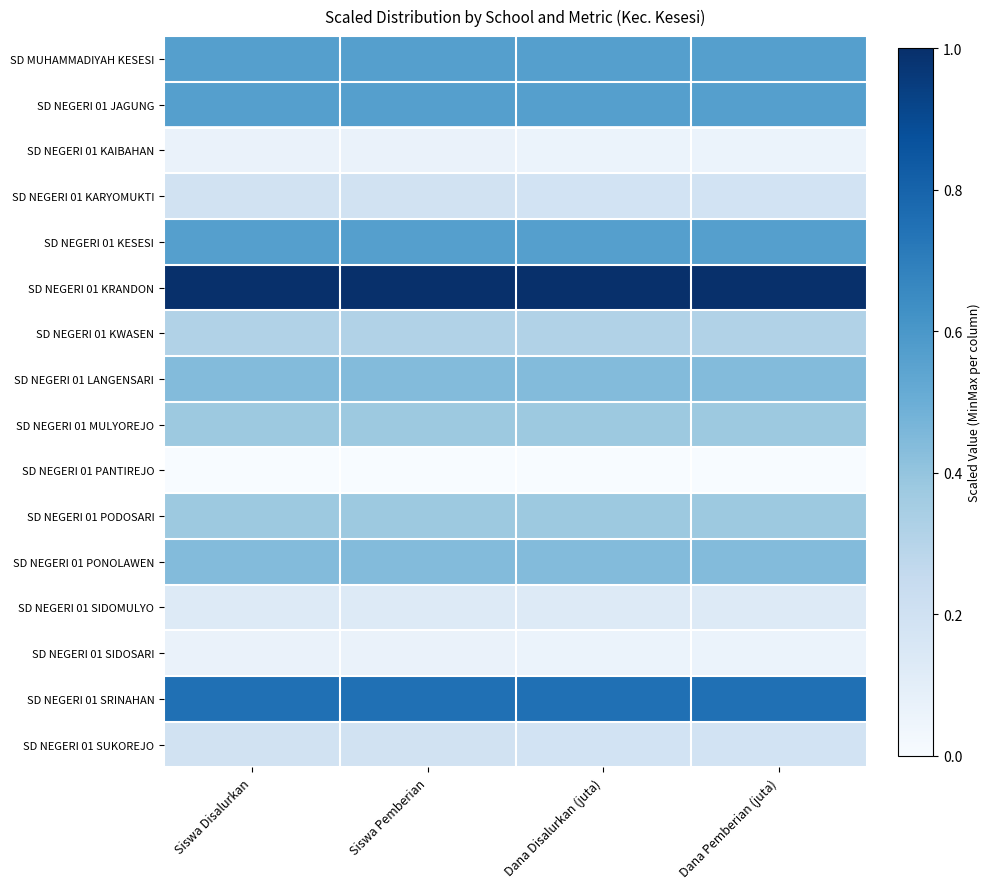

Reading left to right, extract all data points from this chart.

SD MUHAMMADIYAH KESESI: Siswa Disalurkan=0.6	Siswa Pemberian=0.6	Dana Disalurkan (juta)=0.6	Dana Pemberian (juta)=0.6
SD NEGERI 01 JAGUNG: Siswa Disalurkan=0.6	Siswa Pemberian=0.6	Dana Disalurkan (juta)=0.6	Dana Pemberian (juta)=0.6
SD NEGERI 01 KAIBAHAN: Siswa Disalurkan=0.1	Siswa Pemberian=0.1	Dana Disalurkan (juta)=0.1	Dana Pemberian (juta)=0.1
SD NEGERI 01 KARYOMUKTI: Siswa Disalurkan=0.2	Siswa Pemberian=0.2	Dana Disalurkan (juta)=0.2	Dana Pemberian (juta)=0.2
SD NEGERI 01 KESESI: Siswa Disalurkan=0.6	Siswa Pemberian=0.6	Dana Disalurkan (juta)=0.6	Dana Pemberian (juta)=0.6
SD NEGERI 01 KRANDON: Siswa Disalurkan=1.0	Siswa Pemberian=1.0	Dana Disalurkan (juta)=1.0	Dana Pemberian (juta)=1.0
SD NEGERI 01 KWASEN: Siswa Disalurkan=0.3	Siswa Pemberian=0.3	Dana Disalurkan (juta)=0.3	Dana Pemberian (juta)=0.3
SD NEGERI 01 LANGENSARI: Siswa Disalurkan=0.4	Siswa Pemberian=0.4	Dana Disalurkan (juta)=0.4	Dana Pemberian (juta)=0.4
SD NEGERI 01 MULYOREJO: Siswa Disalurkan=0.4	Siswa Pemberian=0.4	Dana Disalurkan (juta)=0.4	Dana Pemberian (juta)=0.4
SD NEGERI 01 PANTIREJO: Siswa Disalurkan=0.0	Siswa Pemberian=0.0	Dana Disalurkan (juta)=0.0	Dana Pemberian (juta)=0.0
SD NEGERI 01 PODOSARI: Siswa Disalurkan=0.4	Siswa Pemberian=0.4	Dana Disalurkan (juta)=0.4	Dana Pemberian (juta)=0.4
SD NEGERI 01 PONOLAWEN: Siswa Disalurkan=0.4	Siswa Pemberian=0.4	Dana Disalurkan (juta)=0.4	Dana Pemberian (juta)=0.4
SD NEGERI 01 SIDOMULYO: Siswa Disalurkan=0.1	Siswa Pemberian=0.1	Dana Disalurkan (juta)=0.1	Dana Pemberian (juta)=0.1
SD NEGERI 01 SIDOSARI: Siswa Disalurkan=0.1	Siswa Pemberian=0.1	Dana Disalurkan (juta)=0.1	Dana Pemberian (juta)=0.1
SD NEGERI 01 SRINAHAN: Siswa Disalurkan=0.8	Siswa Pemberian=0.8	Dana Disalurkan (juta)=0.8	Dana Pemberian (juta)=0.8
SD NEGERI 01 SUKOREJO: Siswa Disalurkan=0.2	Siswa Pemberian=0.2	Dana Disalurkan (juta)=0.2	Dana Pemberian (juta)=0.2